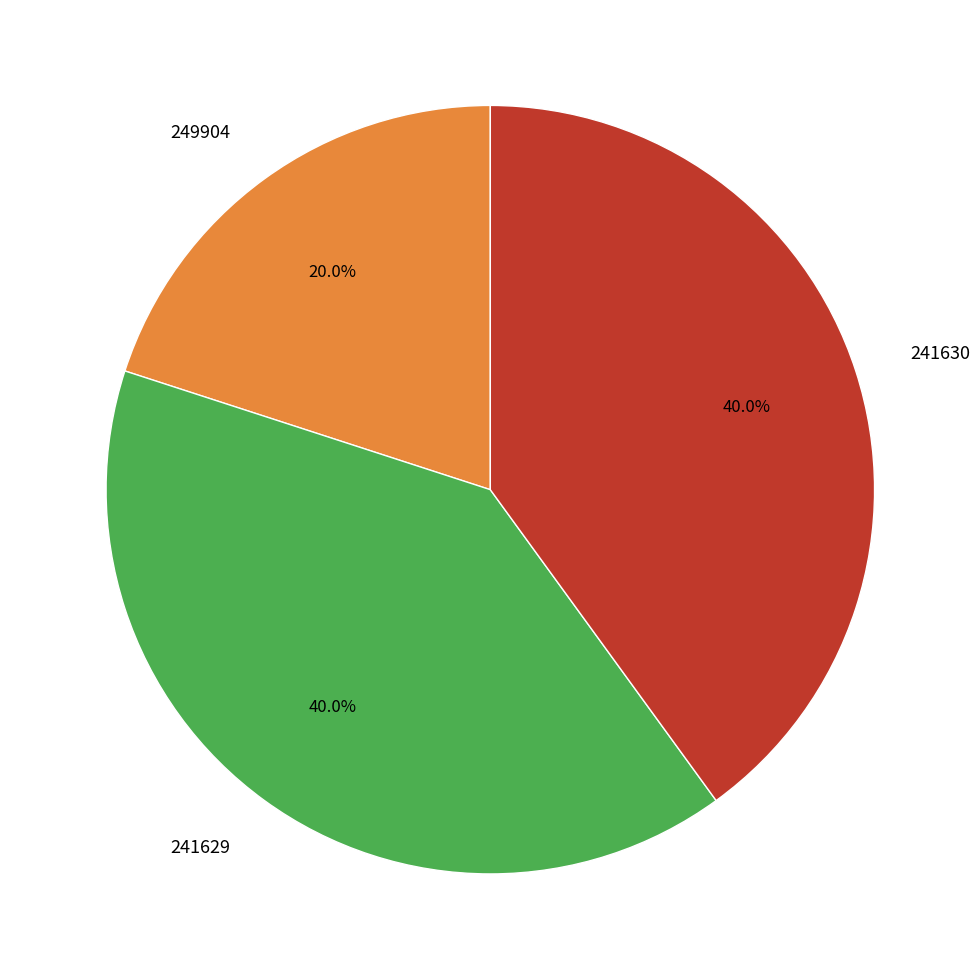

To the nearest percent, what is the difference between the largest and smallest slice percentages?

20%